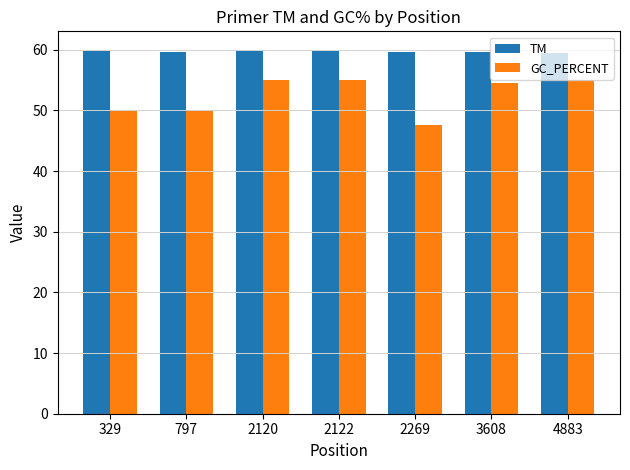

Where does the GC_PERCENT series first go above 54?

2120